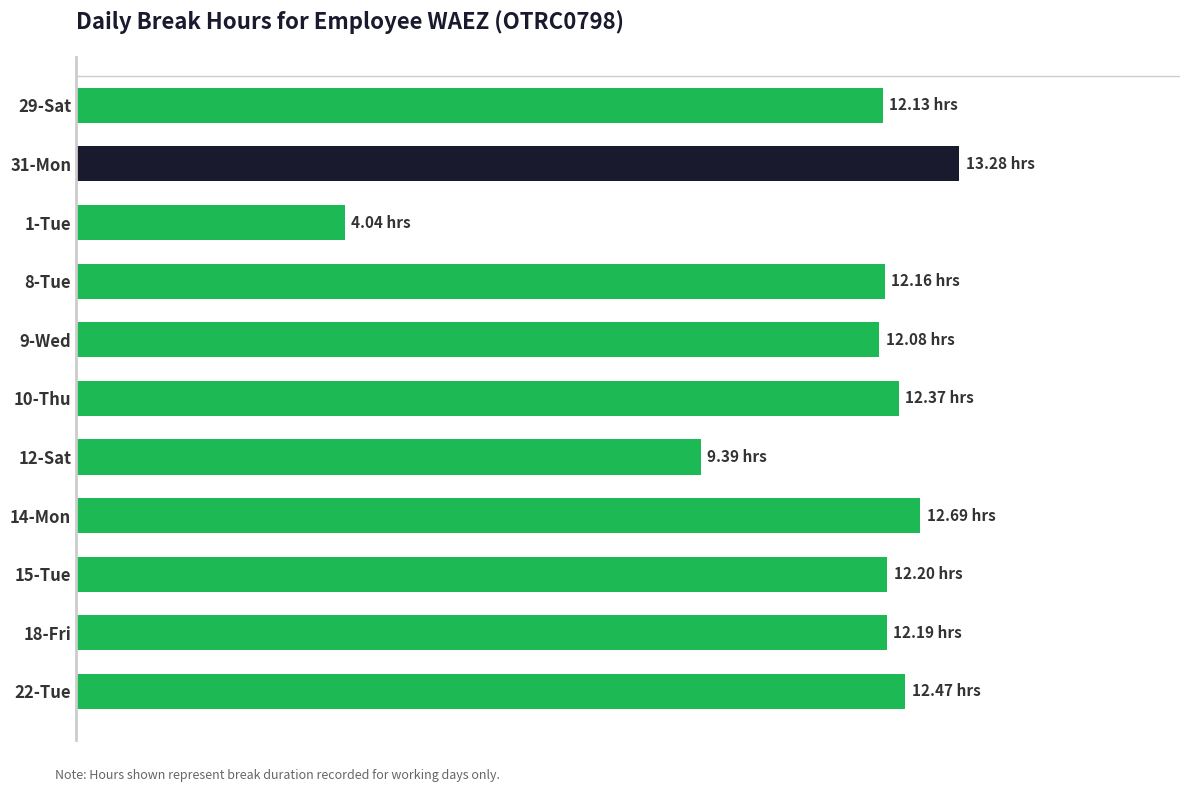

Are the bars grouped side by side (vs. stacked)?

No